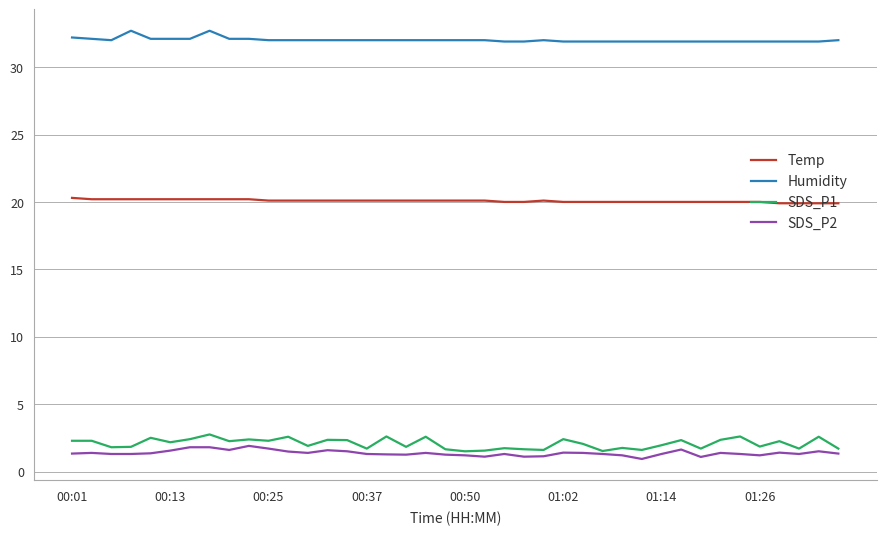

True or false: SDS_P2 and Temp intersect in this chart.

False